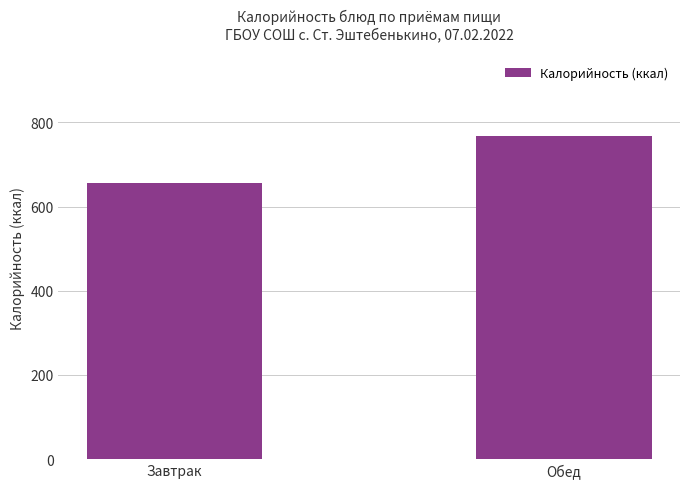

Reading right to left, what are all the values shown in this chart?

768	657